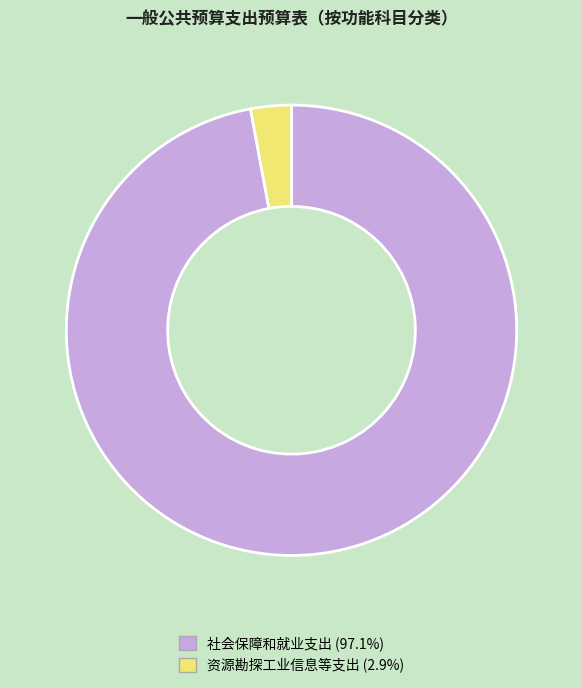

Which has a higher value, 资源勘探工业信息等支出 or 社会保障和就业支出?

社会保障和就业支出